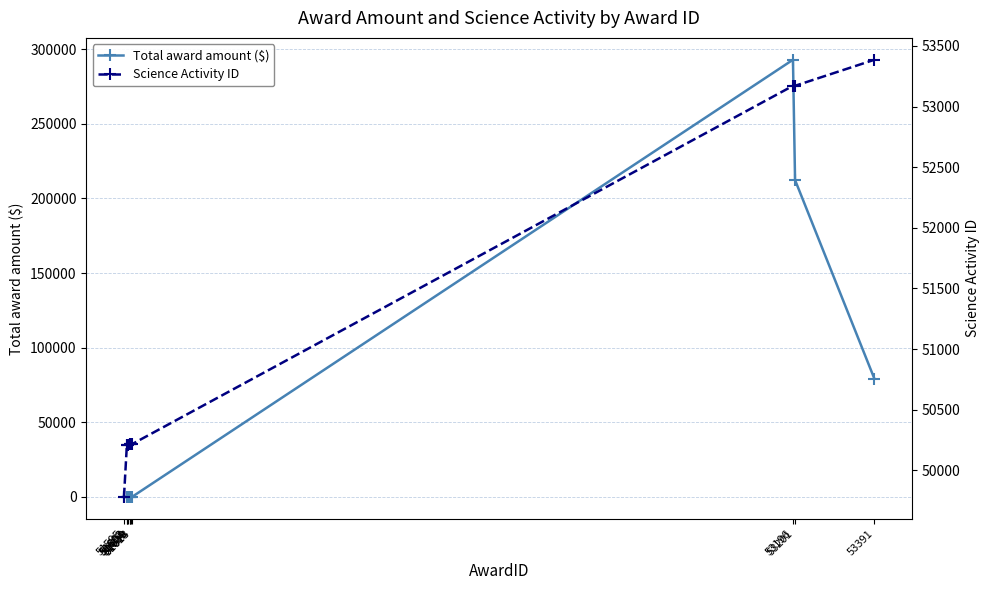

Is it true that Science Activity ID equals 68968 at 51603?

False